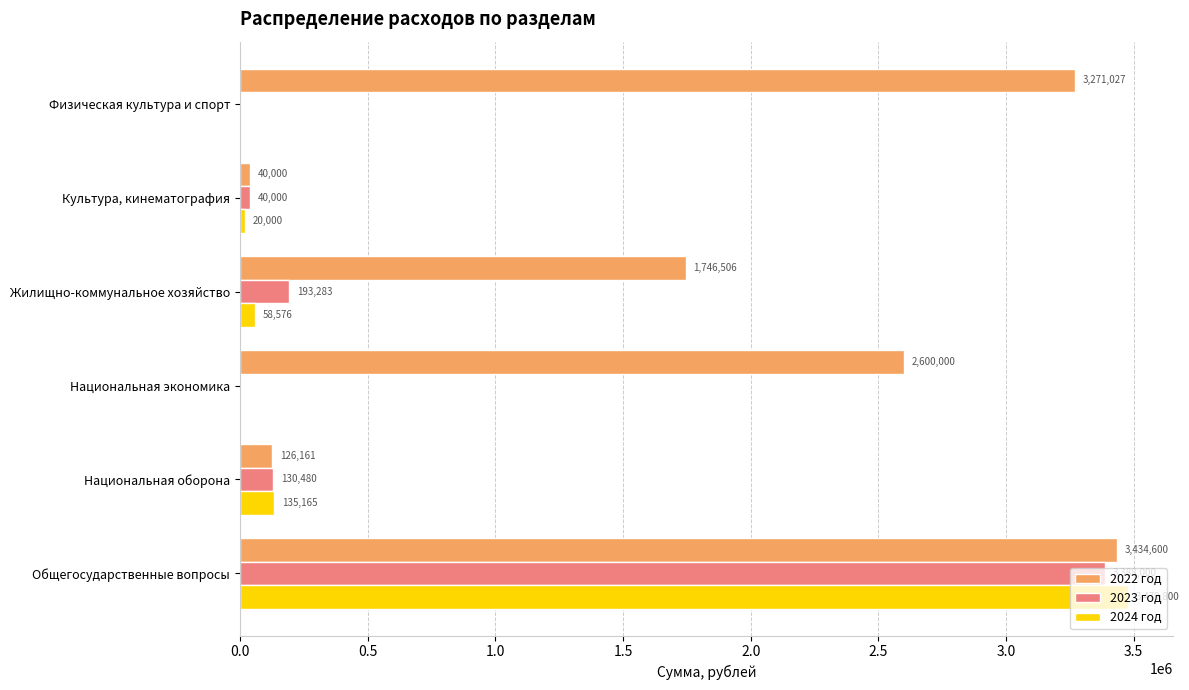

What is the sum of the 2022 год values at Культура, кинематография and Жилищно-коммунальное хозяйство?

1786506.0